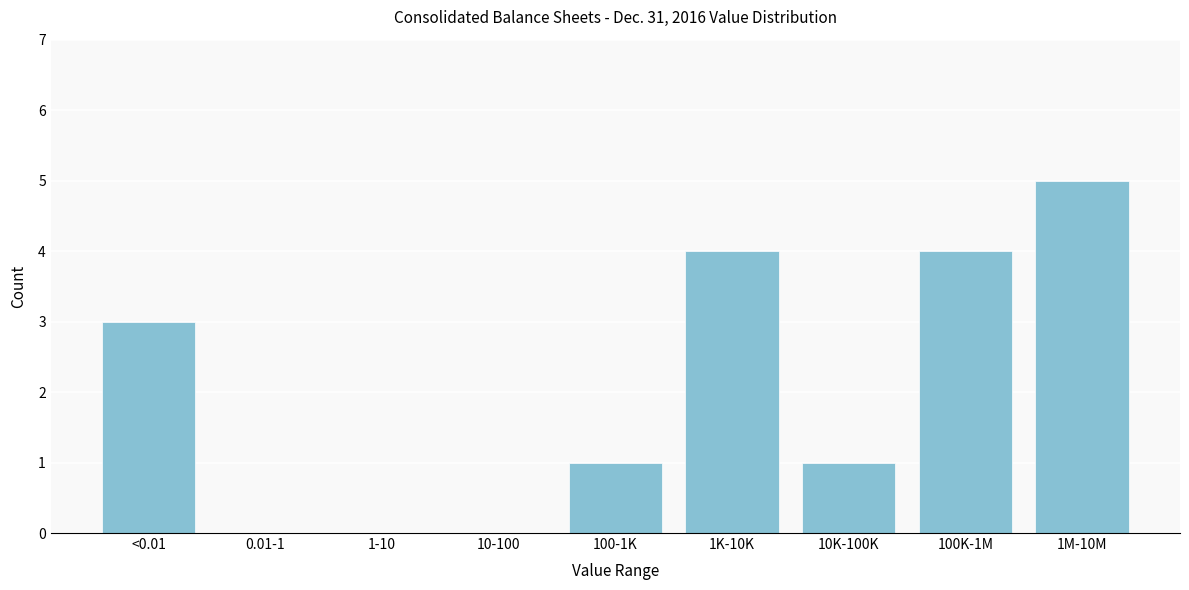

Reading left to right, what are all the values shown in this chart?

<0.01=3	0.01-1=0	1-10=0	10-100=0	100-1K=1	1K-10K=4	10K-100K=1	100K-1M=4	1M-10M=5